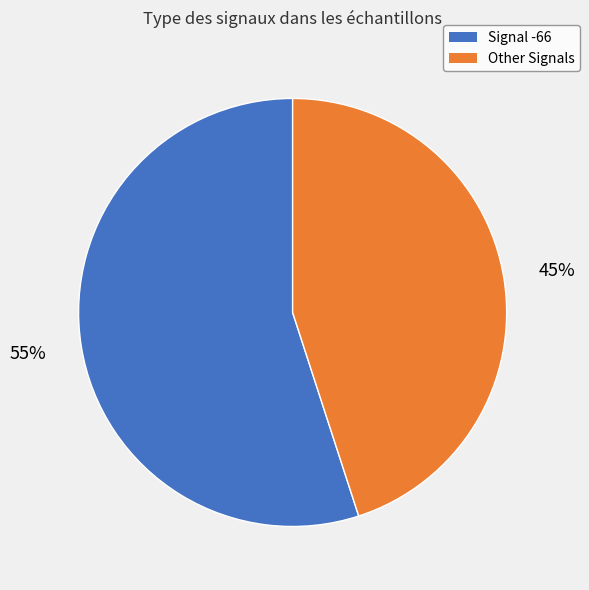

Does Signal -66 represent more than half of the total?

Yes